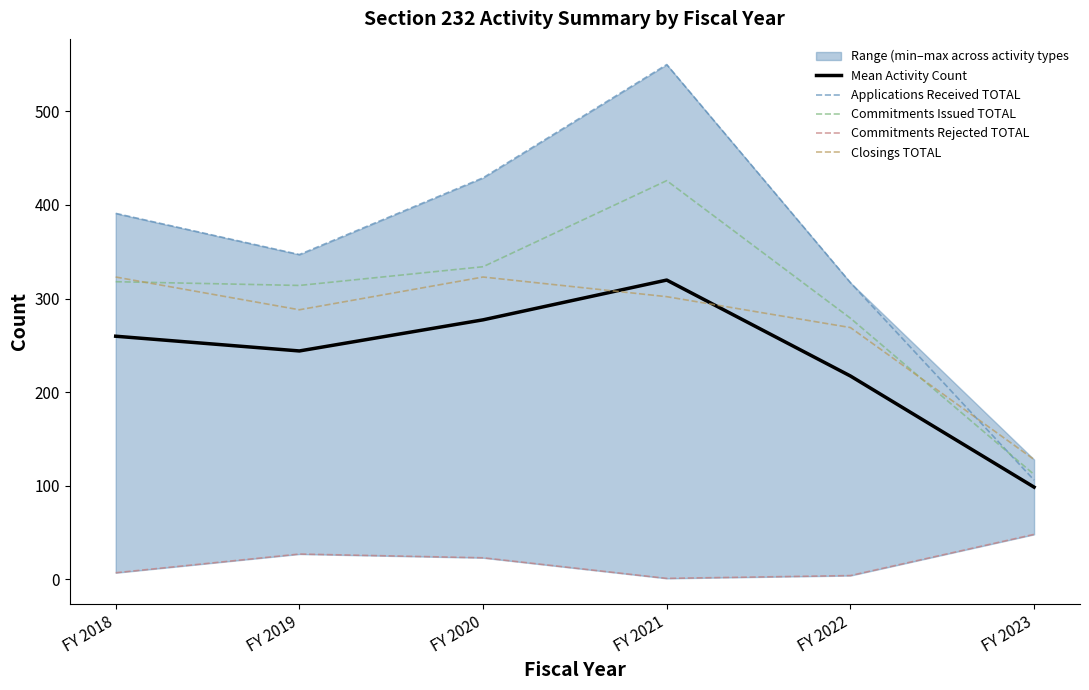

Between FY 2022 and FY 2019, which is larger?

FY 2019